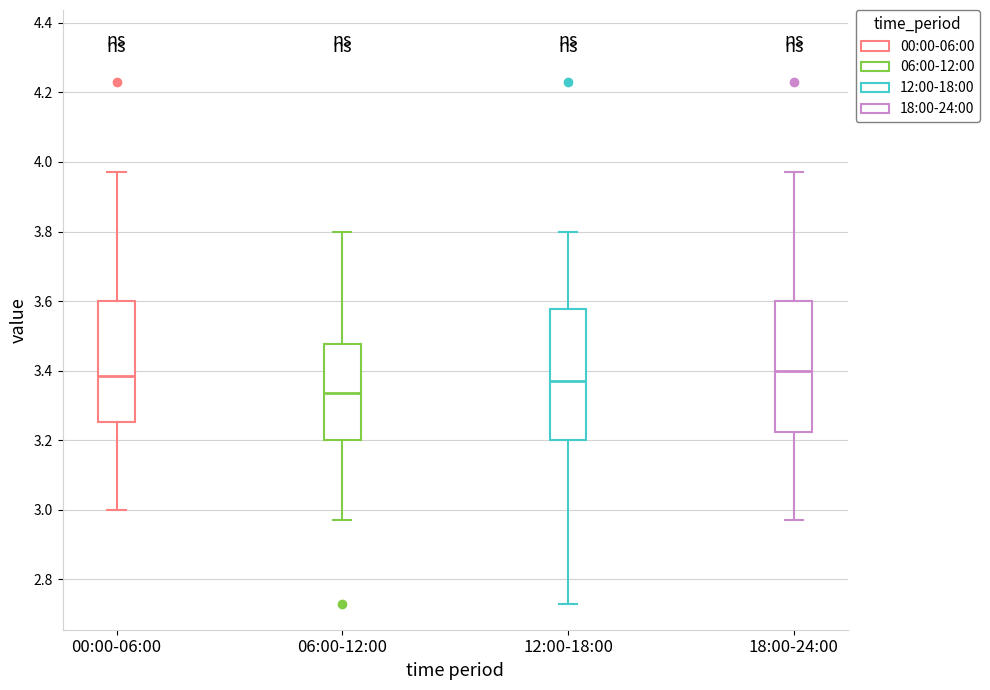

Reading left to right, read every box against the y-axis: the position of its median line, the range the box covers, and the ends of its whiskers. The values are not printed on the chart, so give them approximately, as read against the axis.

00:00-06:00: median 3.38, box 3.26 to 3.60, whiskers 3.00 to 3.98
06:00-12:00: median 3.34, box 3.20 to 3.48, whiskers 2.98 to 3.80
12:00-18:00: median 3.38, box 3.20 to 3.58, whiskers 2.74 to 3.80
18:00-24:00: median 3.40, box 3.22 to 3.60, whiskers 2.98 to 3.98